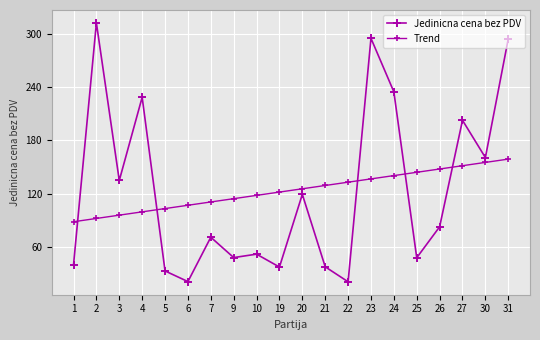

What value does the Jedinicna cena bez PDV series have at 26?

82.5